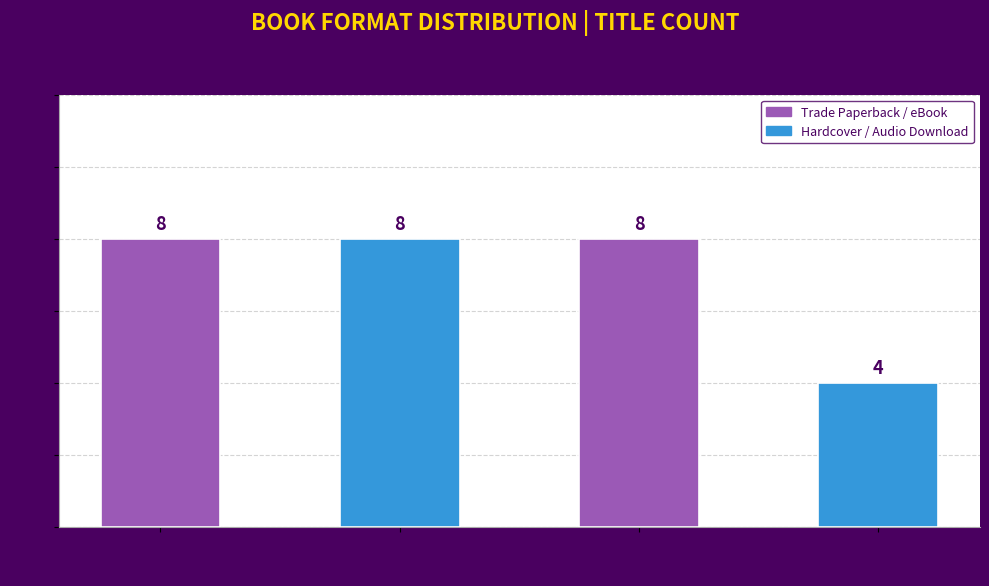

Is it true that the value at Audio Download is 4?

True